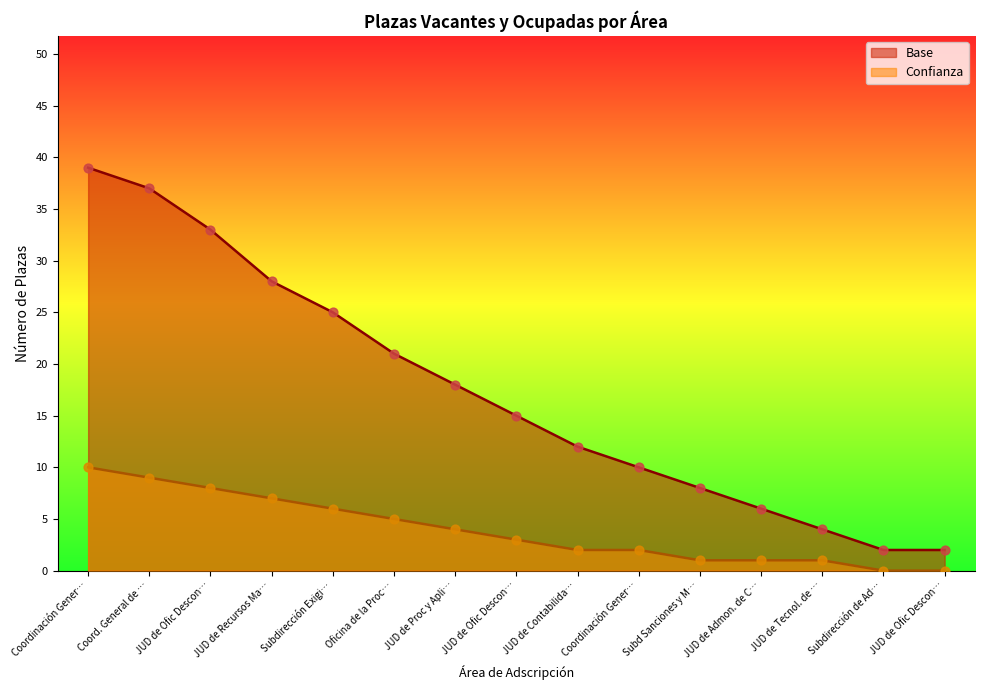

Which series reaches the maximum Y coordinate?

Base